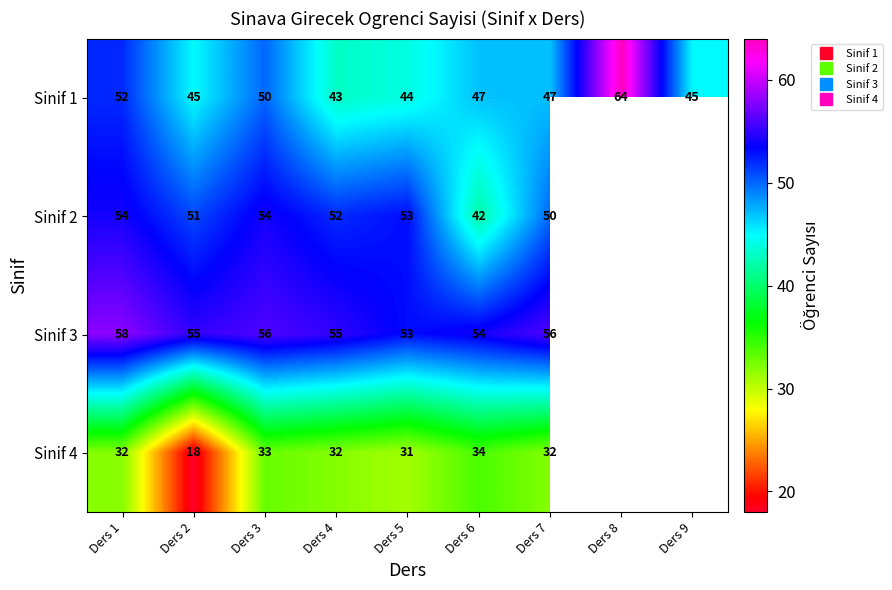

How many positive values does the Sinif 2 series have?

7